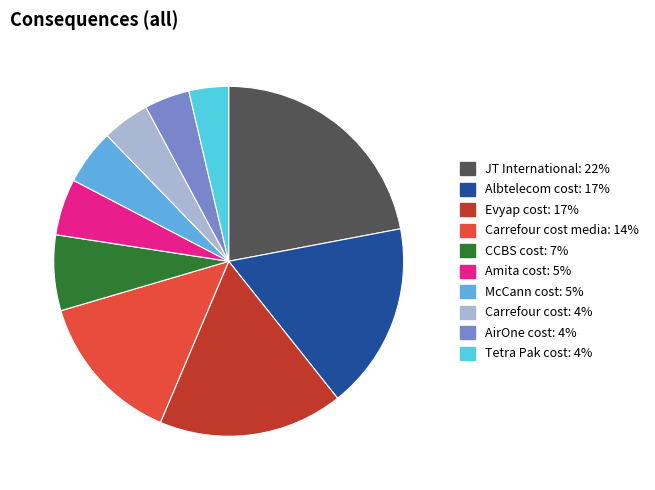

How many segments does this pie chart have?

10